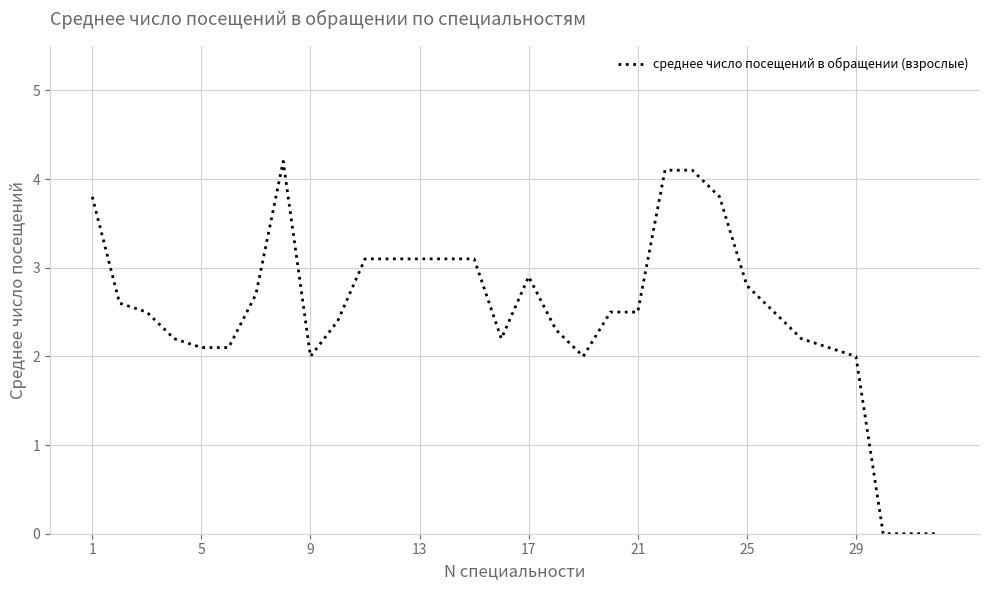

What is the difference between the maximum and minimum values?

4.2